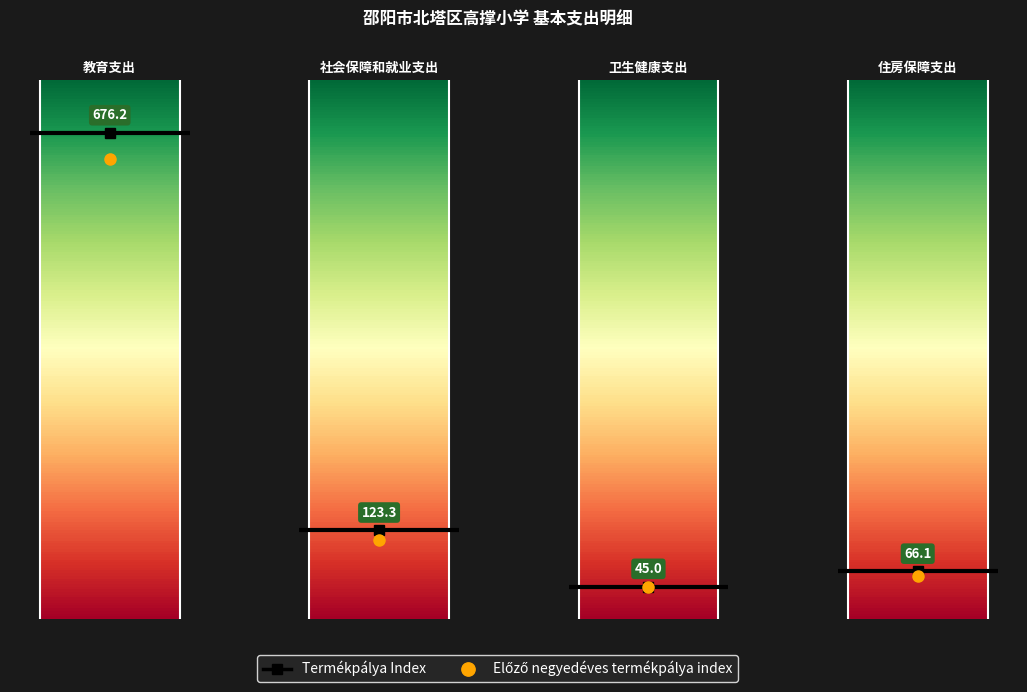

Between 卫生健康支出 and 社会保障和就业支出, which is larger?

社会保障和就业支出